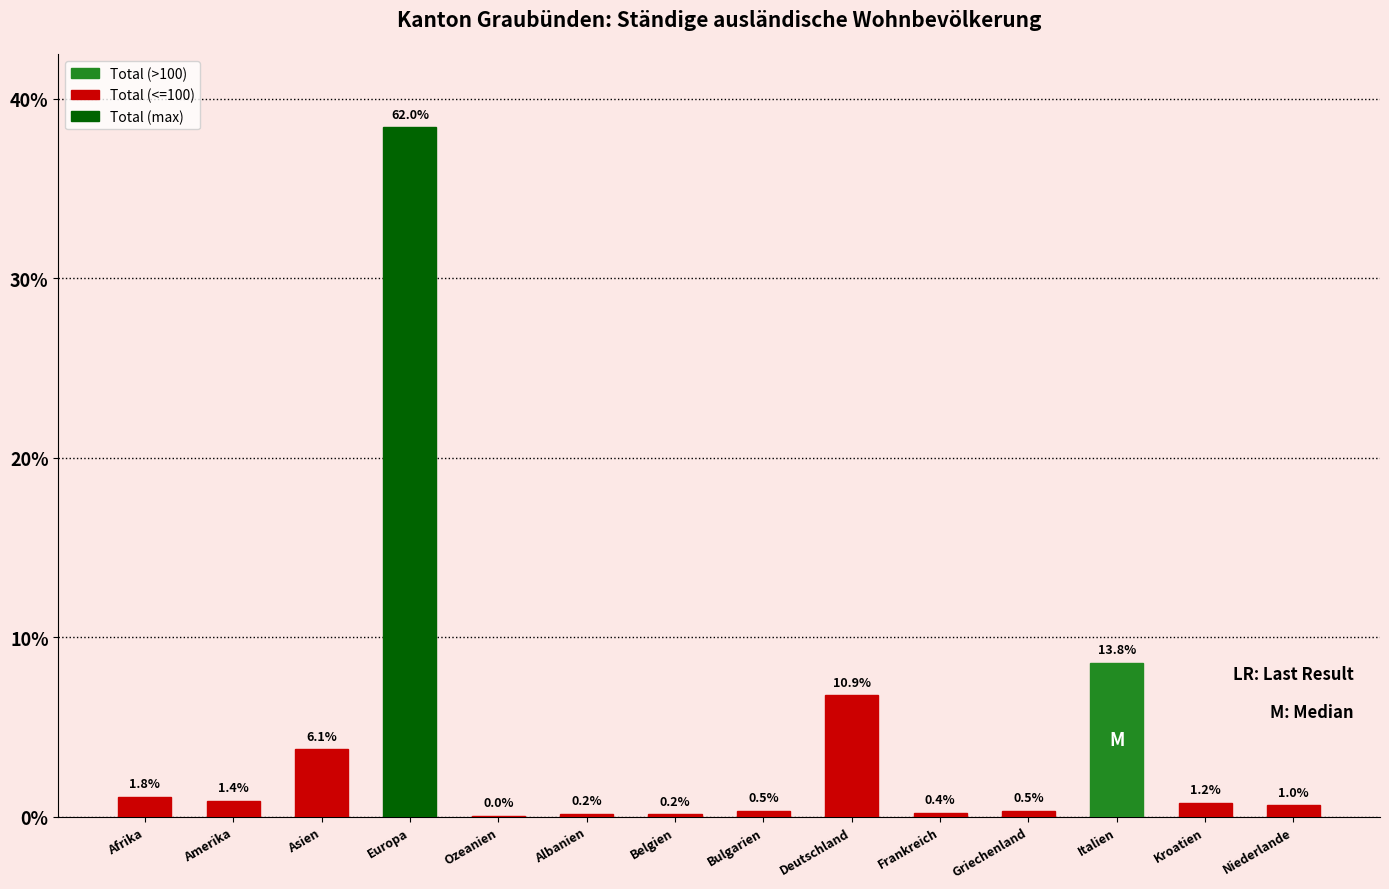

Are the bars horizontal?

No